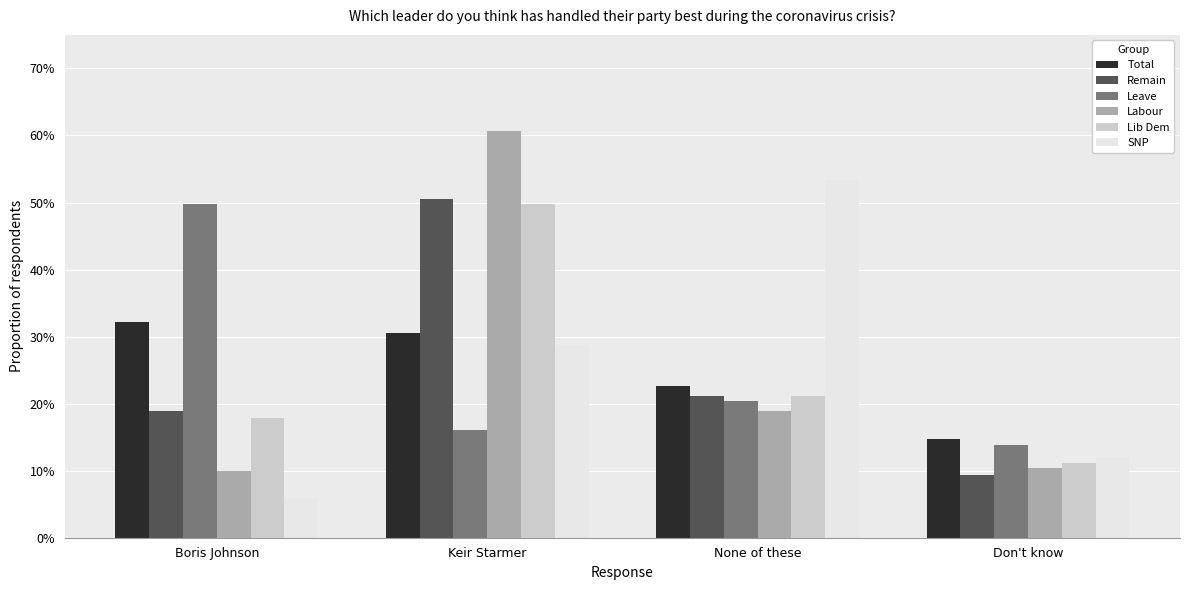

What is the label of the 4th bar from the left?

Don't know